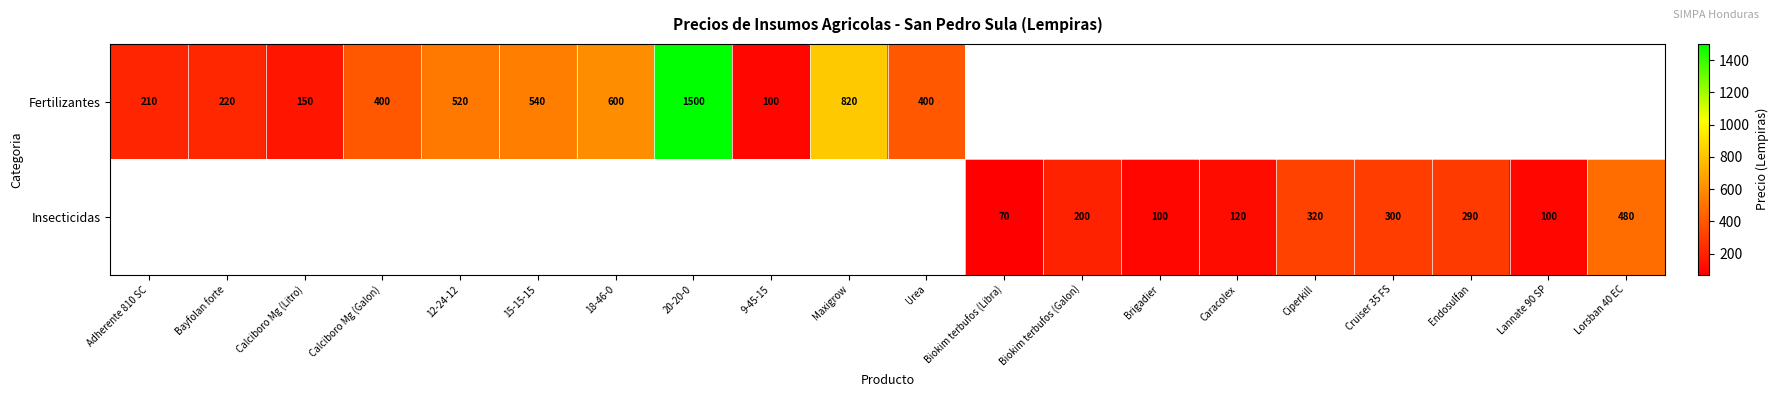

The value of Insecticidas at Endosulfan is 290. True or false?

True